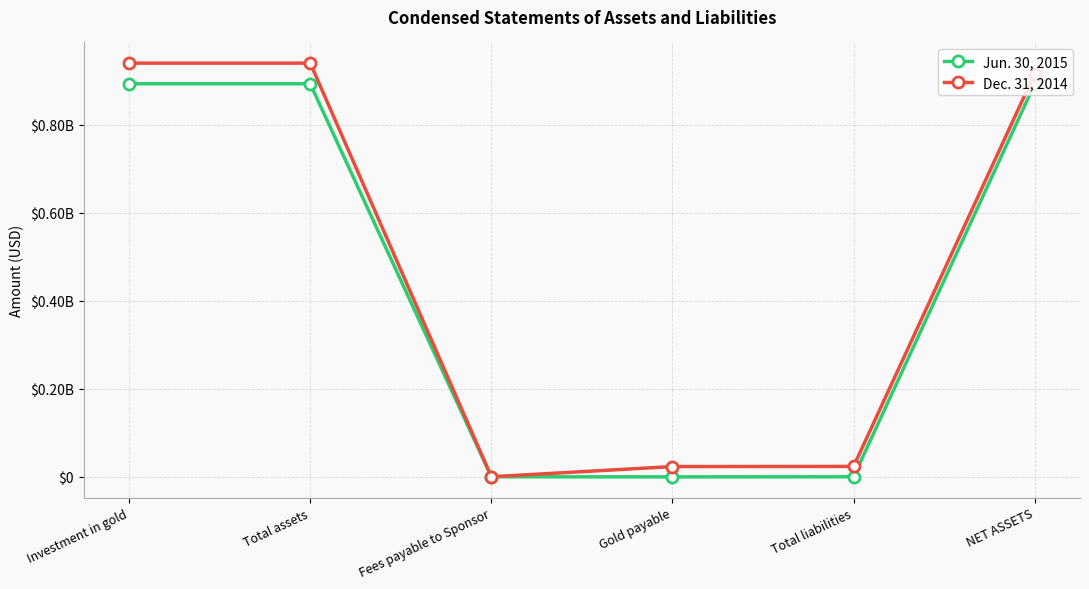

True or false: Dec. 31, 2014 and Jun. 30, 2015 cross at least once.

False